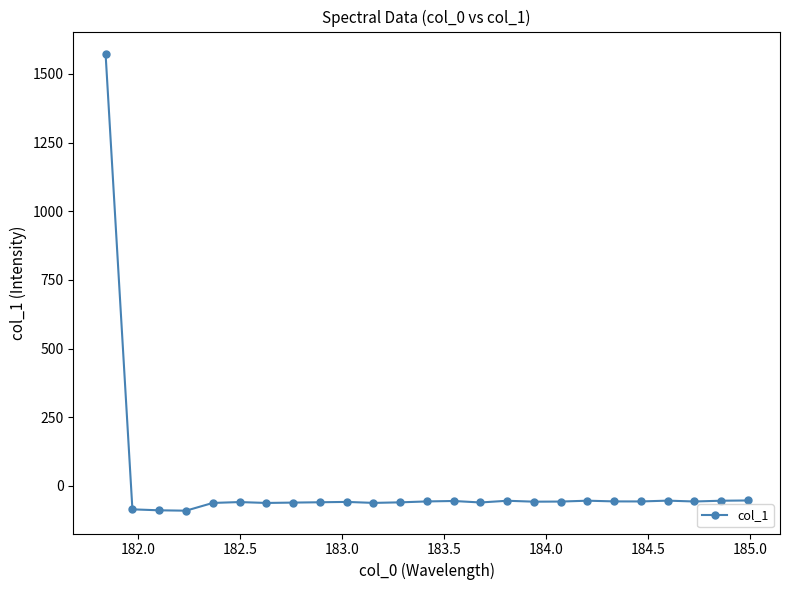

What is the average value?

3.5